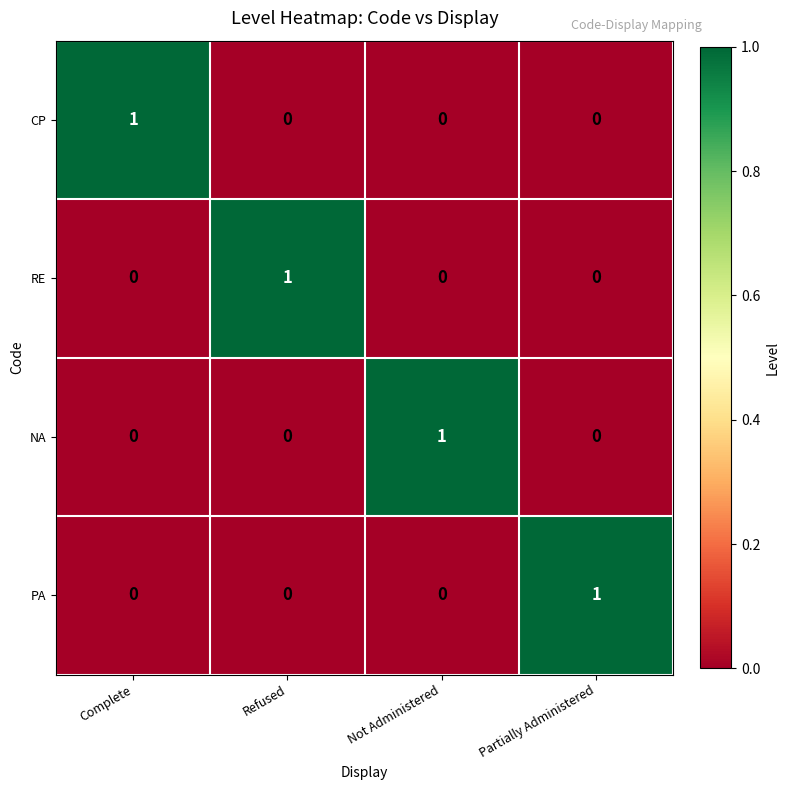

How many PA values are between 0 and 1?

4